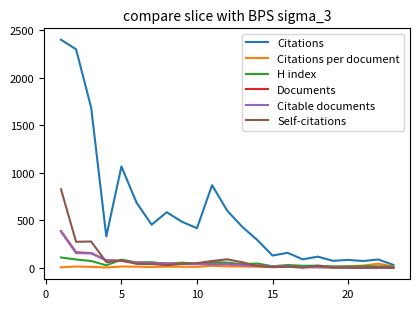

Which series has the largest total across all categories?

Citations